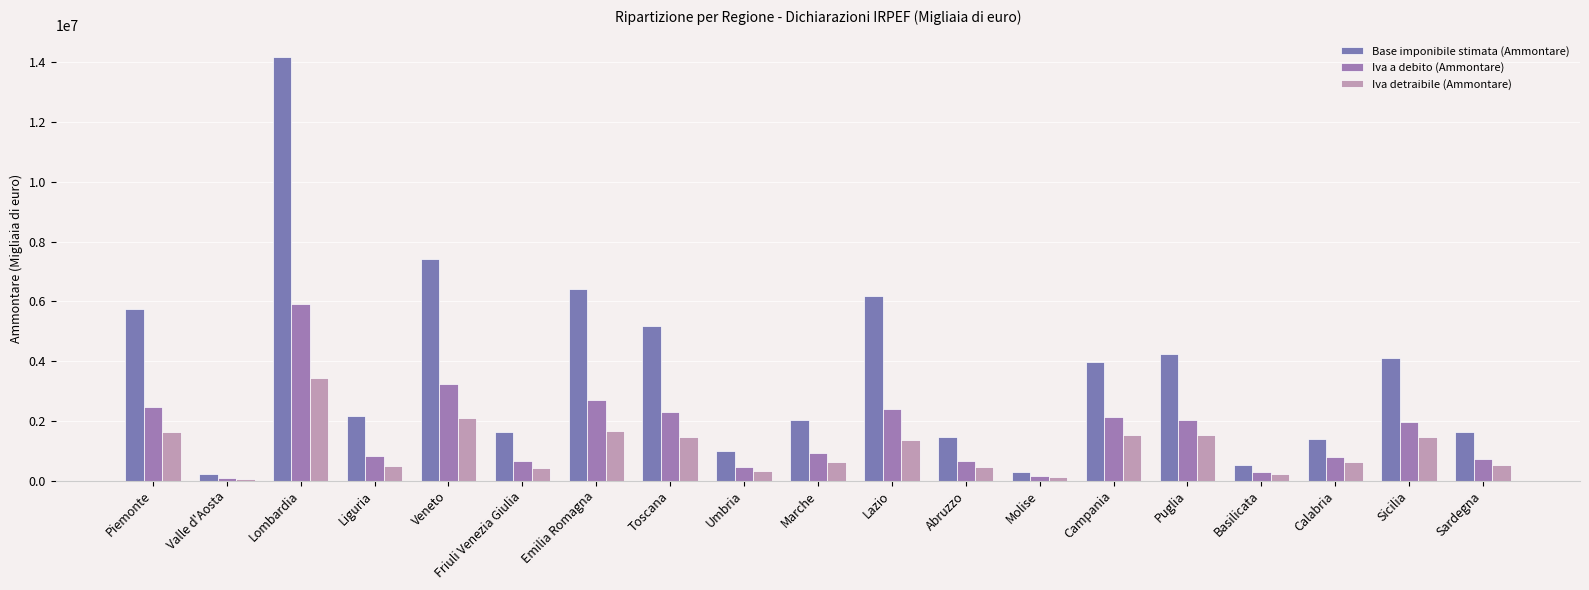

What is the difference between the maximum and minimum values in the Iva a debito (Ammontare) series?

5837819